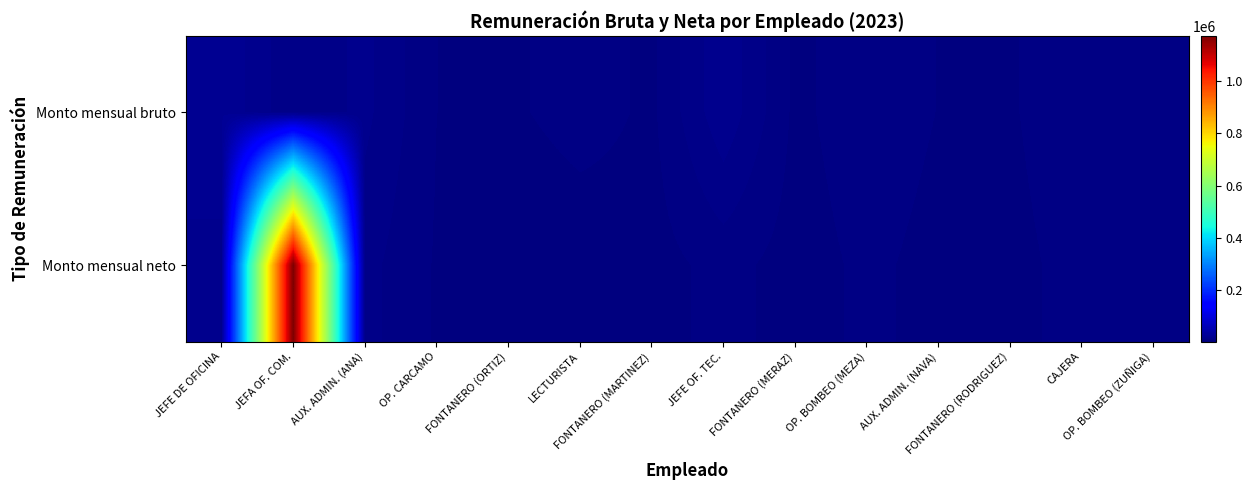

Reading left to right, extract all data points from this chart.

Monto mensual bruto: JEFE DE OFICINA=26314.2	JEFA OF. COM.=13711.7	AUX. ADMIN. (ANA)=18904.3	OP. CARCAMO=8520.4	FONTANERO (ORTIZ)=7552.9	LECTURISTA=10736.5	FONTANERO (MARTINEZ)=7552.9	JEFE OF. TEC.=21294.2	FONTANERO (MERAZ)=7427.9	OP. BOMBEO (MEZA)=11173.0	AUX. ADMIN. (NAVA)=8390.8	FONTANERO (RODRIGUEZ)=7911.2	CAJERA=12641.6	OP. BOMBEO (ZUÑIGA)=11233.0
Monto mensual neto: JEFE DE OFICINA=20412.9	JEFA OF. COM.=1171630.0	AUX. ADMIN. (ANA)=14640.2	OP. CARCAMO=8030.6	FONTANERO (ORTIZ)=3944.8	LECTURISTA=5095.6	FONTANERO (MARTINEZ)=6590.8	JEFE OF. TEC.=10138.0	FONTANERO (MERAZ)=6495.2	OP. BOMBEO (MEZA)=9467.4	AUX. ADMIN. (NAVA)=7116.2	FONTANERO (RODRIGUEZ)=6863.3	CAJERA=10575.5	OP. BOMBEO (ZUÑIGA)=9513.3